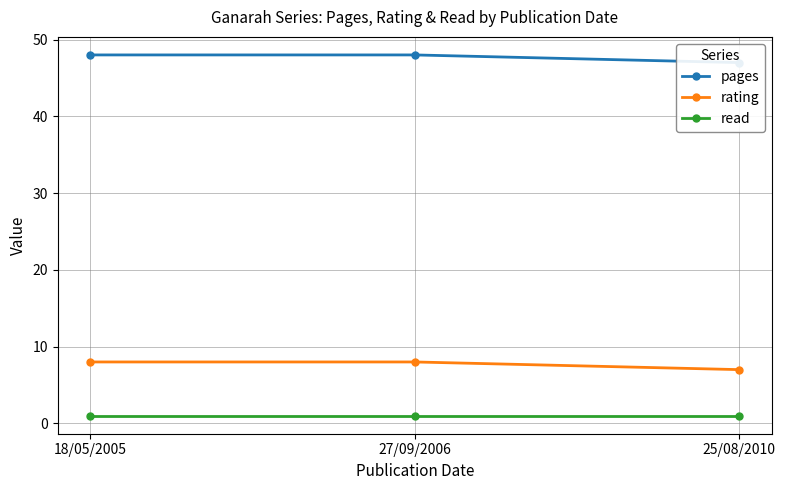

What is the label of the 3rd point from the right?

18/05/2005